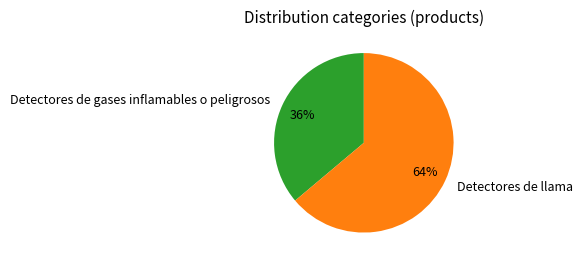

Which has a higher value, Detectores de llama or Detectores de gases inflamables o peligrosos?

Detectores de llama